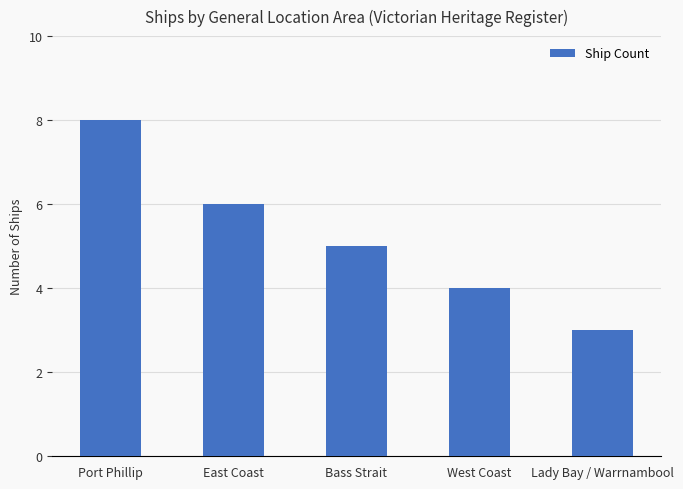

What is the smallest value displayed?

3